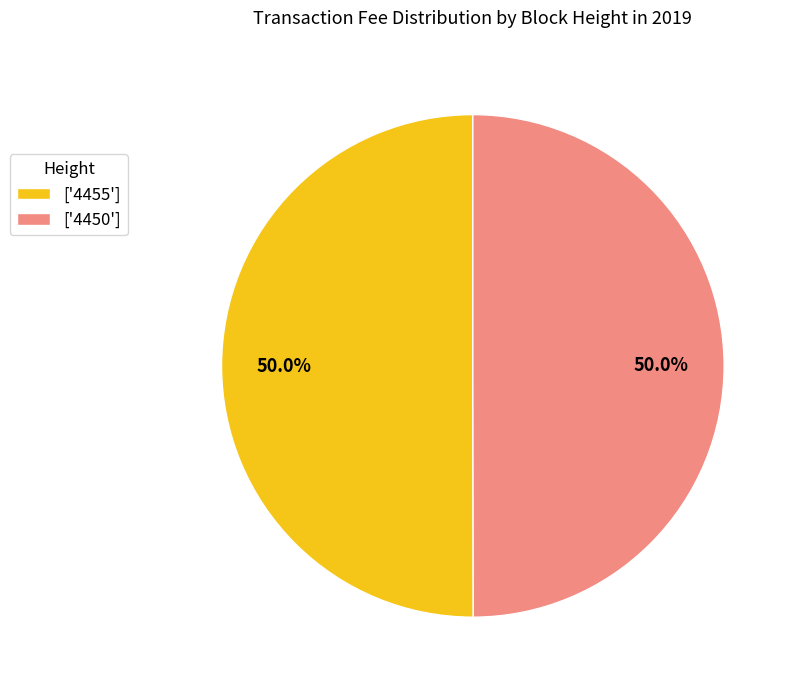

Do ['4455'] and ['4450'] together represent more than half of the pie?

Yes